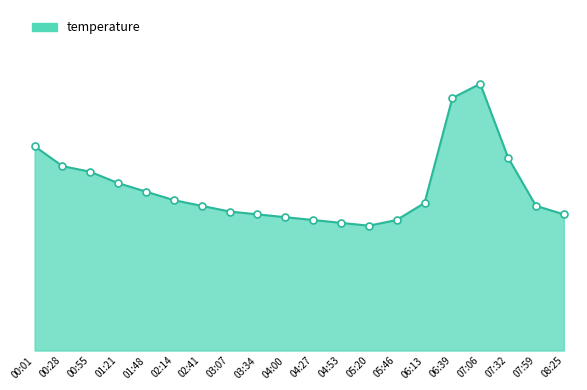

What is the change in value from 06:39 to 07:32?

-2.1